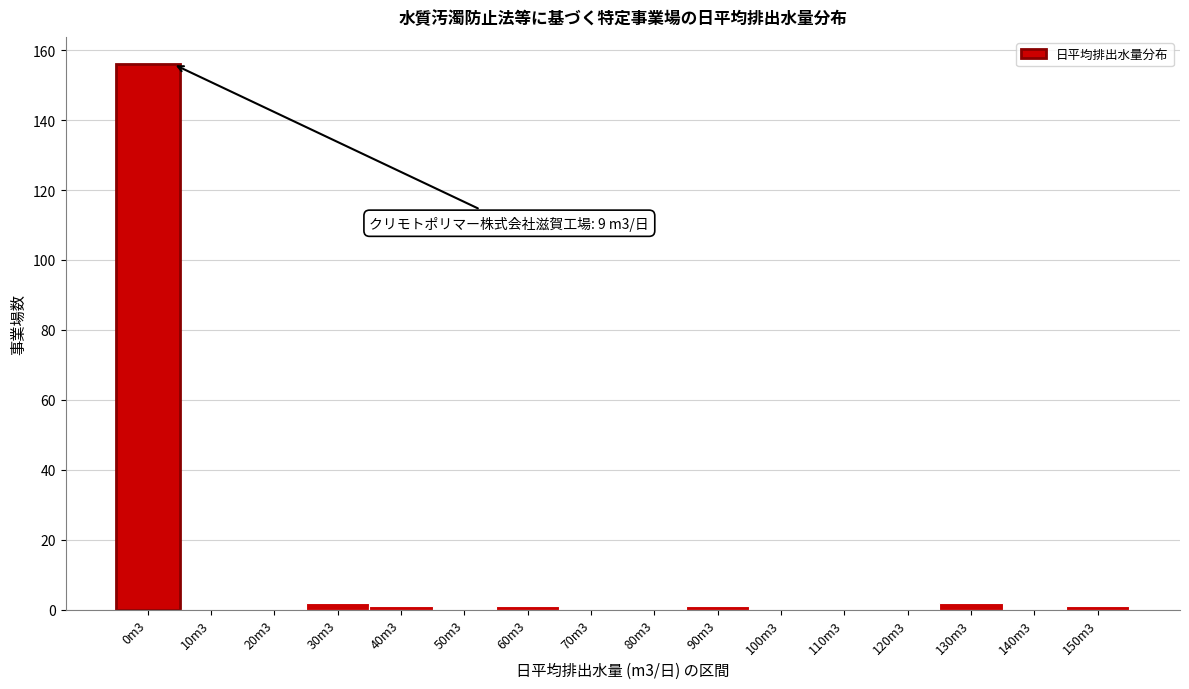

Reading right to left, extract all data points from this chart.

150m3=1	140m3=0	130m3=2	120m3=0	110m3=0	100m3=0	90m3=1	80m3=0	70m3=0	60m3=1	50m3=0	40m3=1	30m3=2	20m3=0	10m3=0	0m3=156